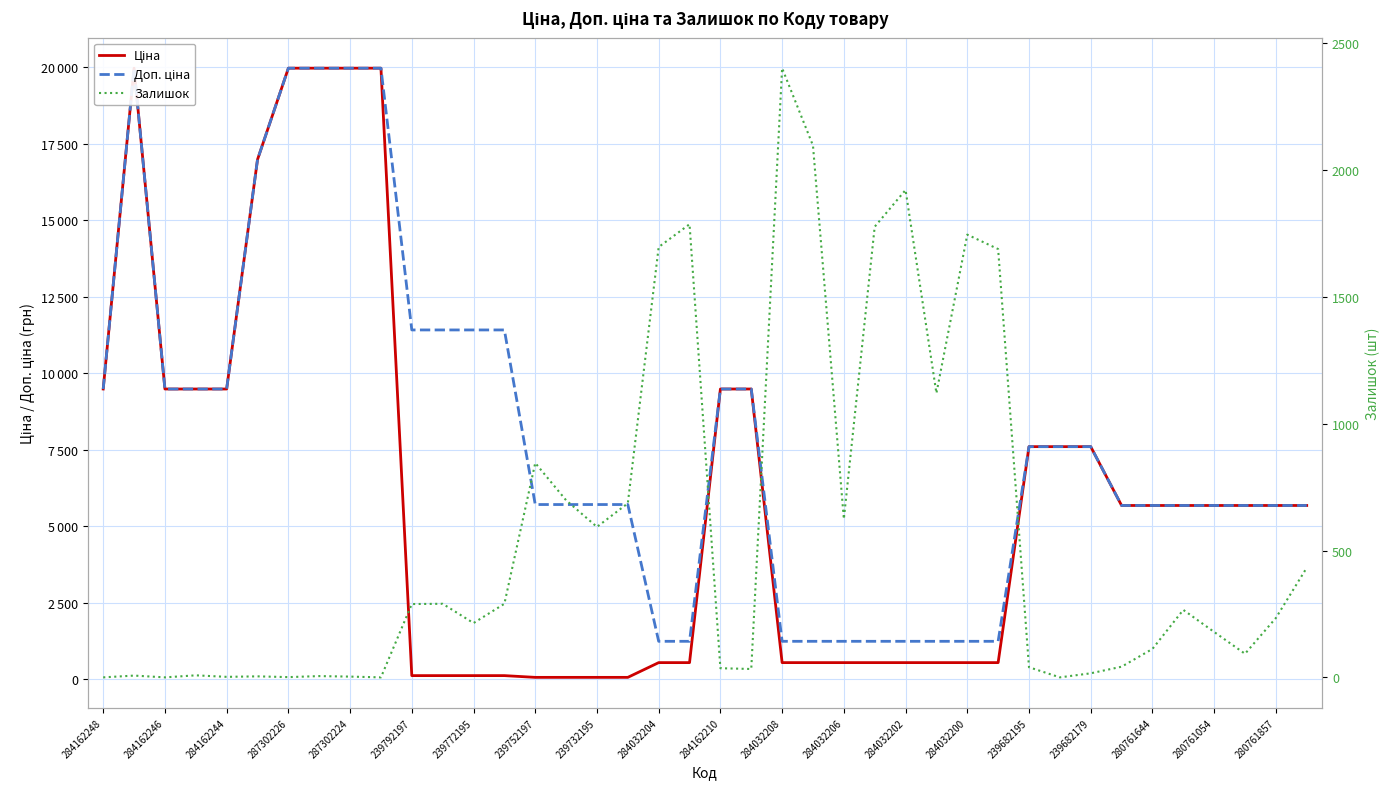

Rank the series by their maximum value, from lowest to highest.

Залишок, Ціна, Доп. ціна